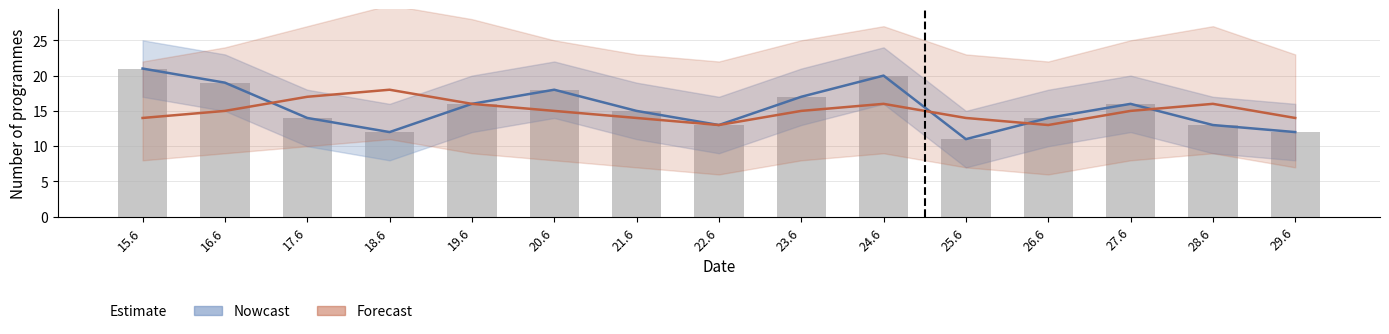

The Nowcast series shows 6 at 22.6. True or false?

False